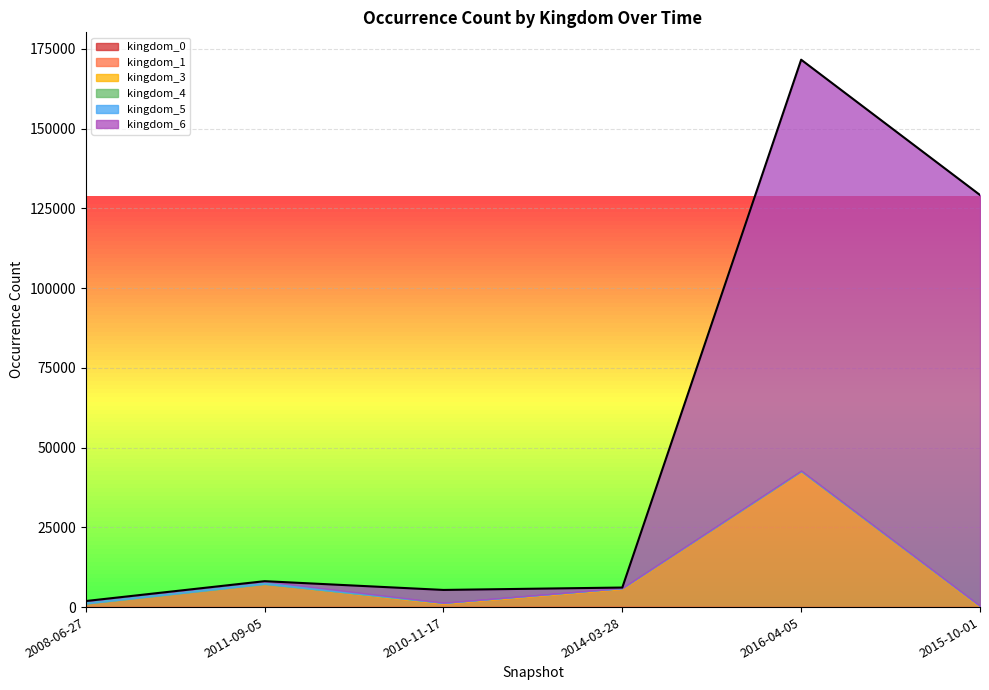

The kingdom_4 series shows 3 at 2016-04-05. True or false?

False